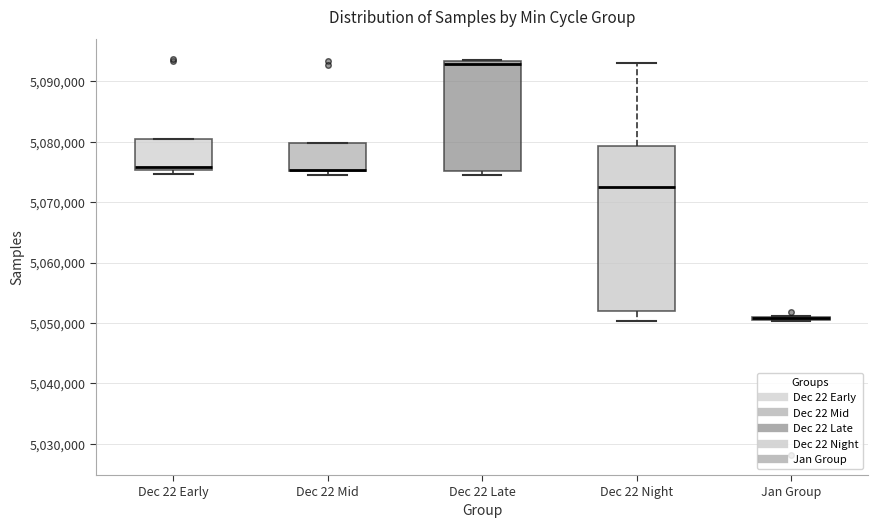

Which box is the tallest, from its lower edge to its upper edge?

Dec 22 Night